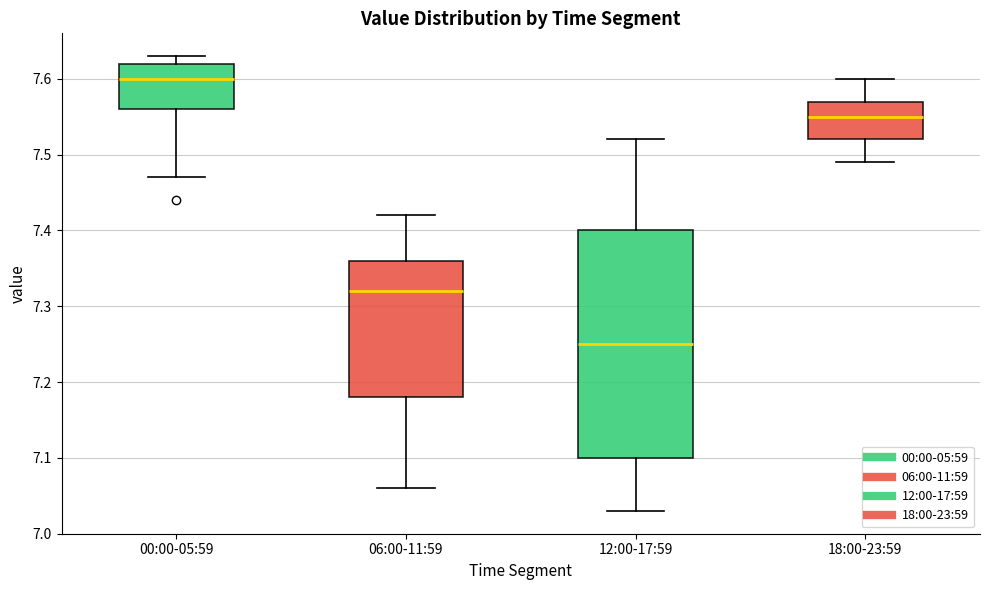

Reading left to right, transcribe this box plot: for each box, give where its median line is, the range the box spans, and where its two whiskers end, as read against the y-axis. The values are not printed on the chart, so give them approximately, as read against the axis.

00:00-05:59: median 7.60, box 7.56 to 7.62, whiskers 7.47 to 7.63
06:00-11:59: median 7.32, box 7.18 to 7.36, whiskers 7.06 to 7.42
12:00-17:59: median 7.25, box 7.10 to 7.40, whiskers 7.03 to 7.52
18:00-23:59: median 7.55, box 7.52 to 7.57, whiskers 7.49 to 7.60